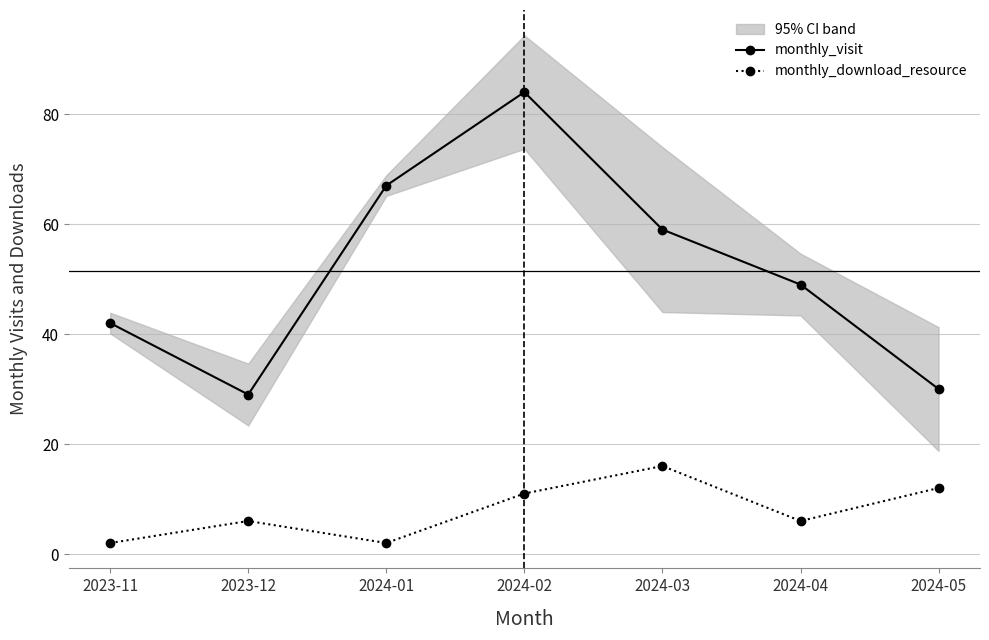

The value of monthly_download_resource at 2023-11 is 2. True or false?

True